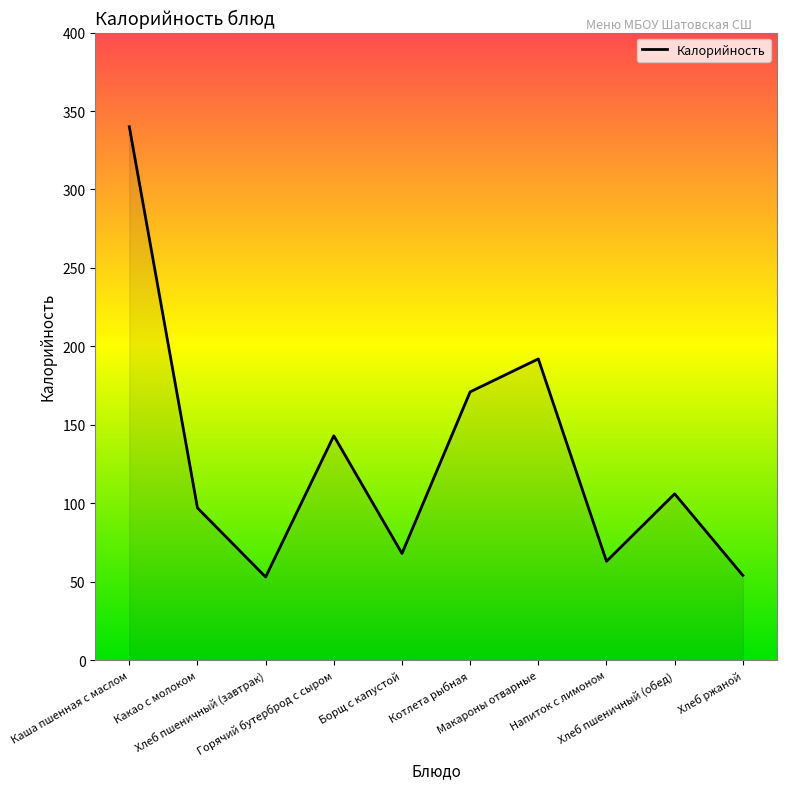

Where does the data first go above 106?

Каша пшенная с маслом